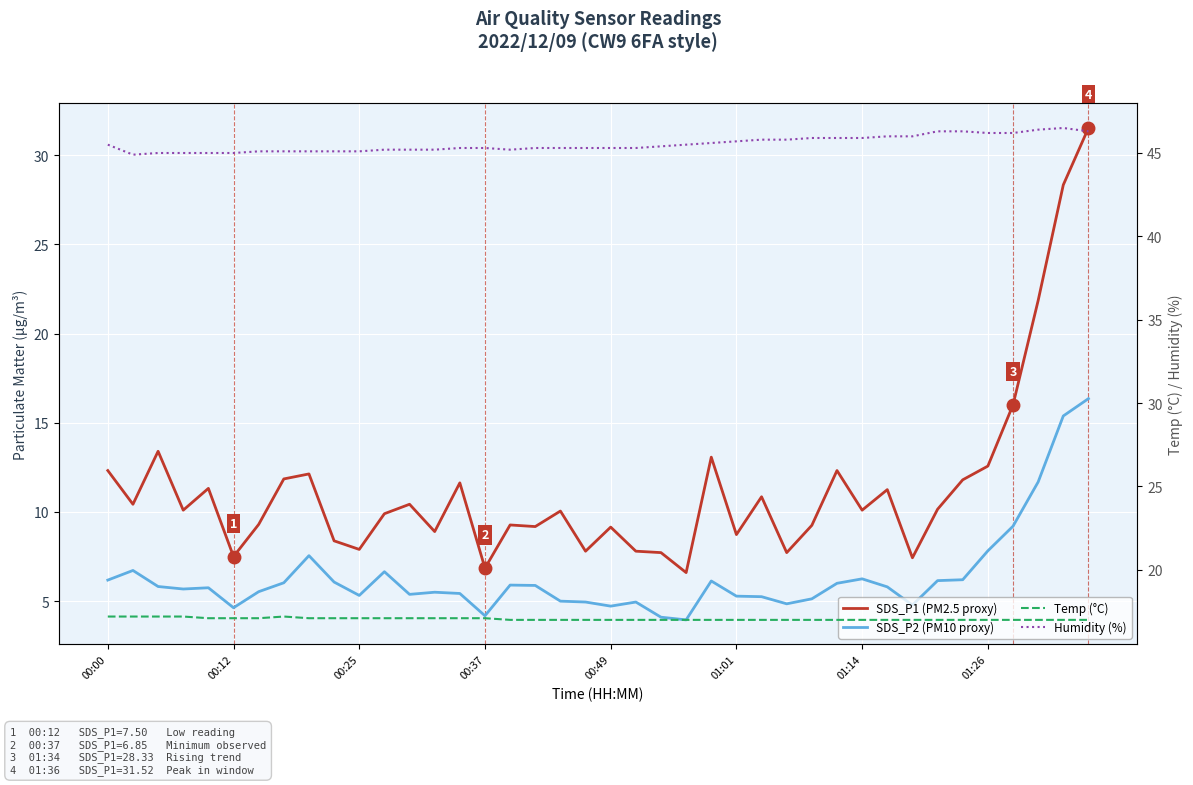

What is the difference between the maximum and minimum values in the Humidity (%) series?

1.6